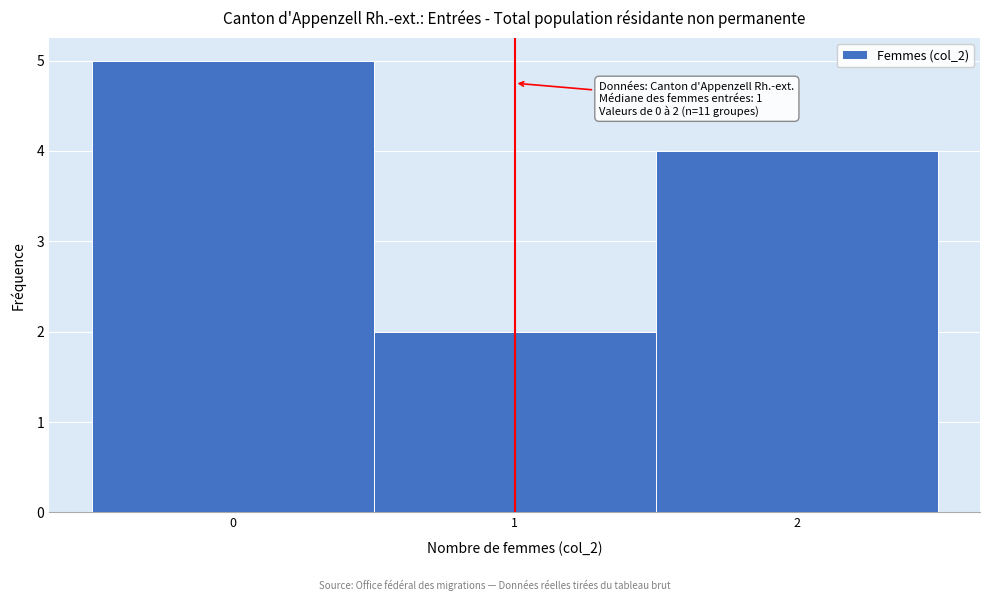

Which range on the x-axis has the tallest bar?

-0.5 to 0.5